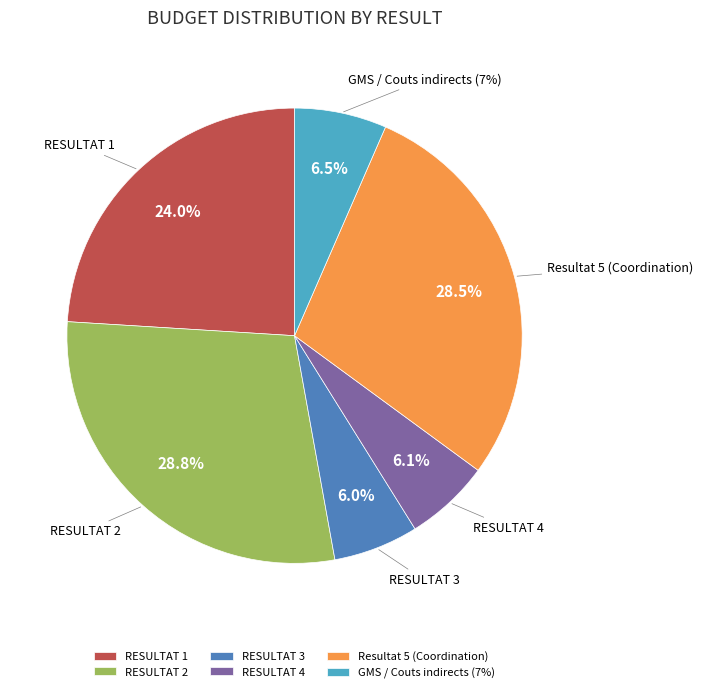

Is there a majority slice in this chart?

No